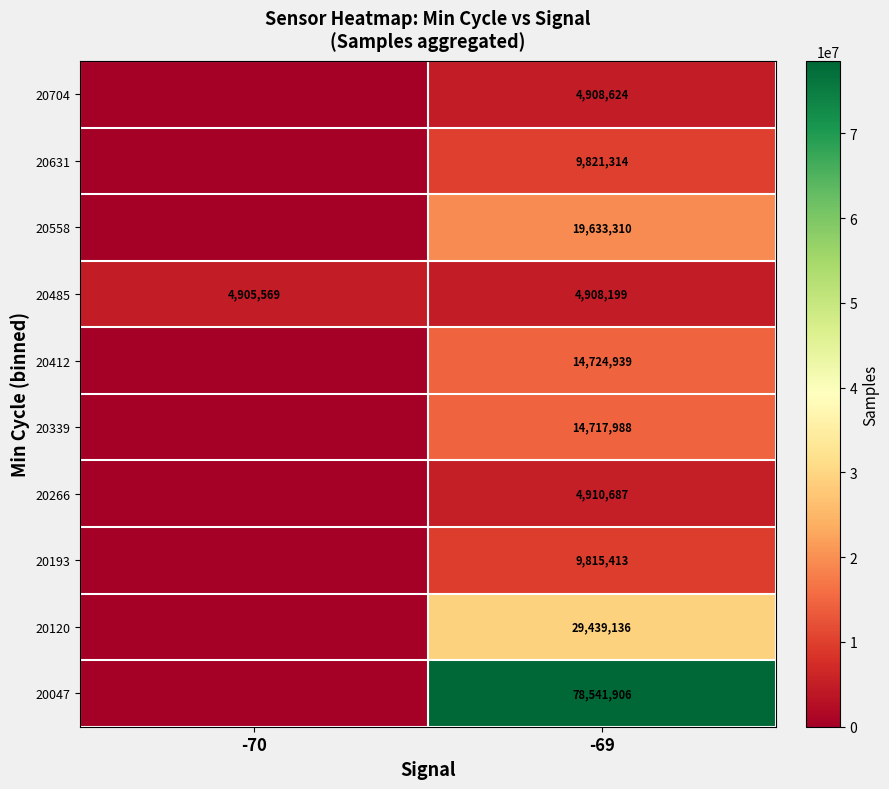

What is the difference between the highest and lowest values at -70?

4905569